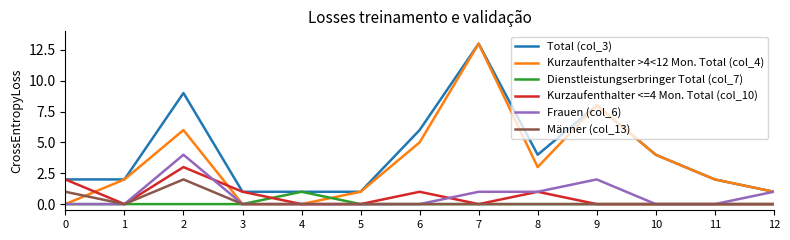

Reading right to left, extract all data points from this chart.

Total (col_3): 1	2	4	8	4	13	6	1	1	1	9	2	2
Kurzaufenthalter >4<12 Mon. Total (col_4): 1	2	4	8	3	13	5	1	0	0	6	2	0
Dienstleistungserbringer Total (col_7): 0	0	0	0	0	0	0	0	1	0	0	0	0
Kurzaufenthalter <=4 Mon. Total (col_10): 0	0	0	0	1	0	1	0	0	1	3	0	2
Frauen (col_6): 1	0	0	2	1	1	0	0	0	0	4	0	0
Männer (col_13): 0	0	0	0	0	0	0	0	0	0	2	0	1